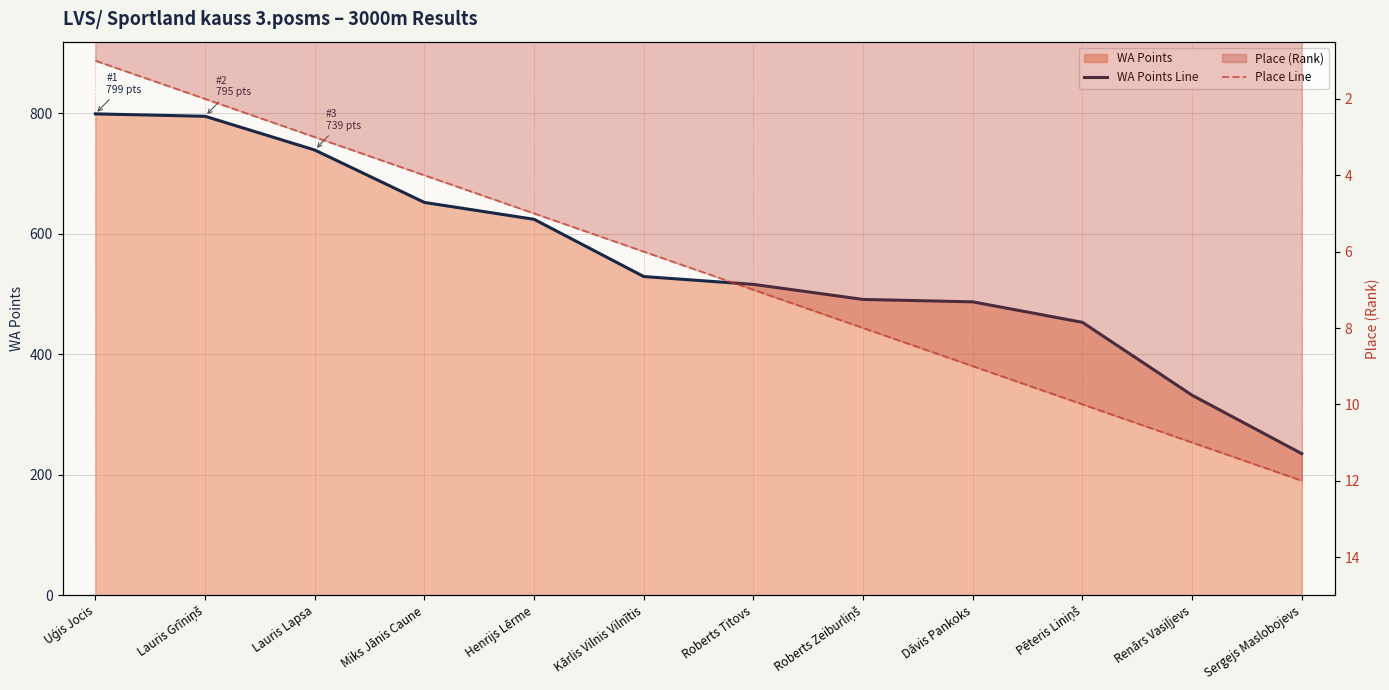

How many lines are shown in the chart?

2